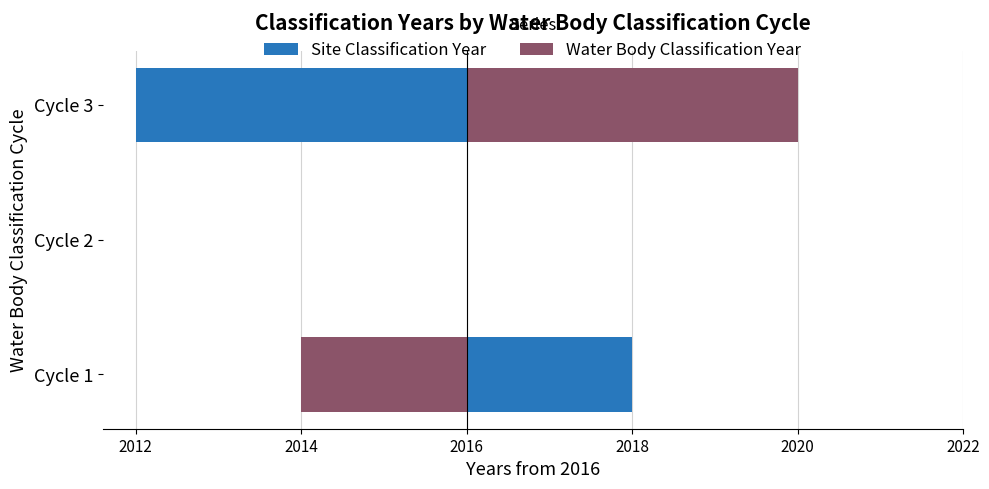

How many values in Water Body Classification Year are above zero?

1